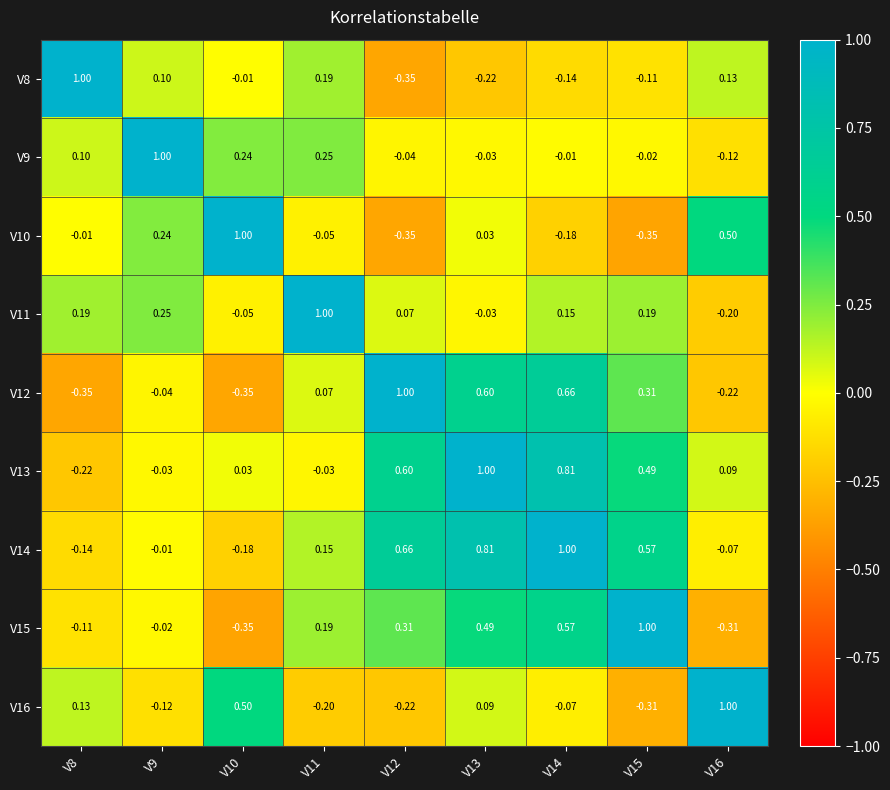

How many distinct data groups are displayed?

9